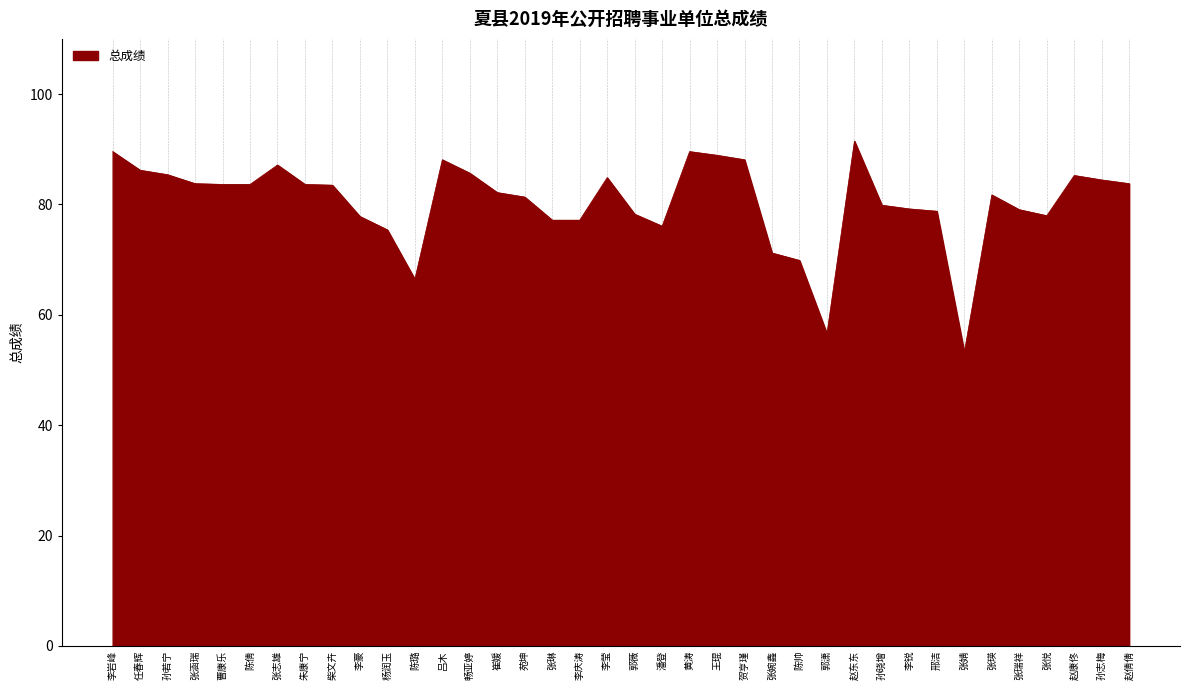

What position from the right is 李庆涛?

21